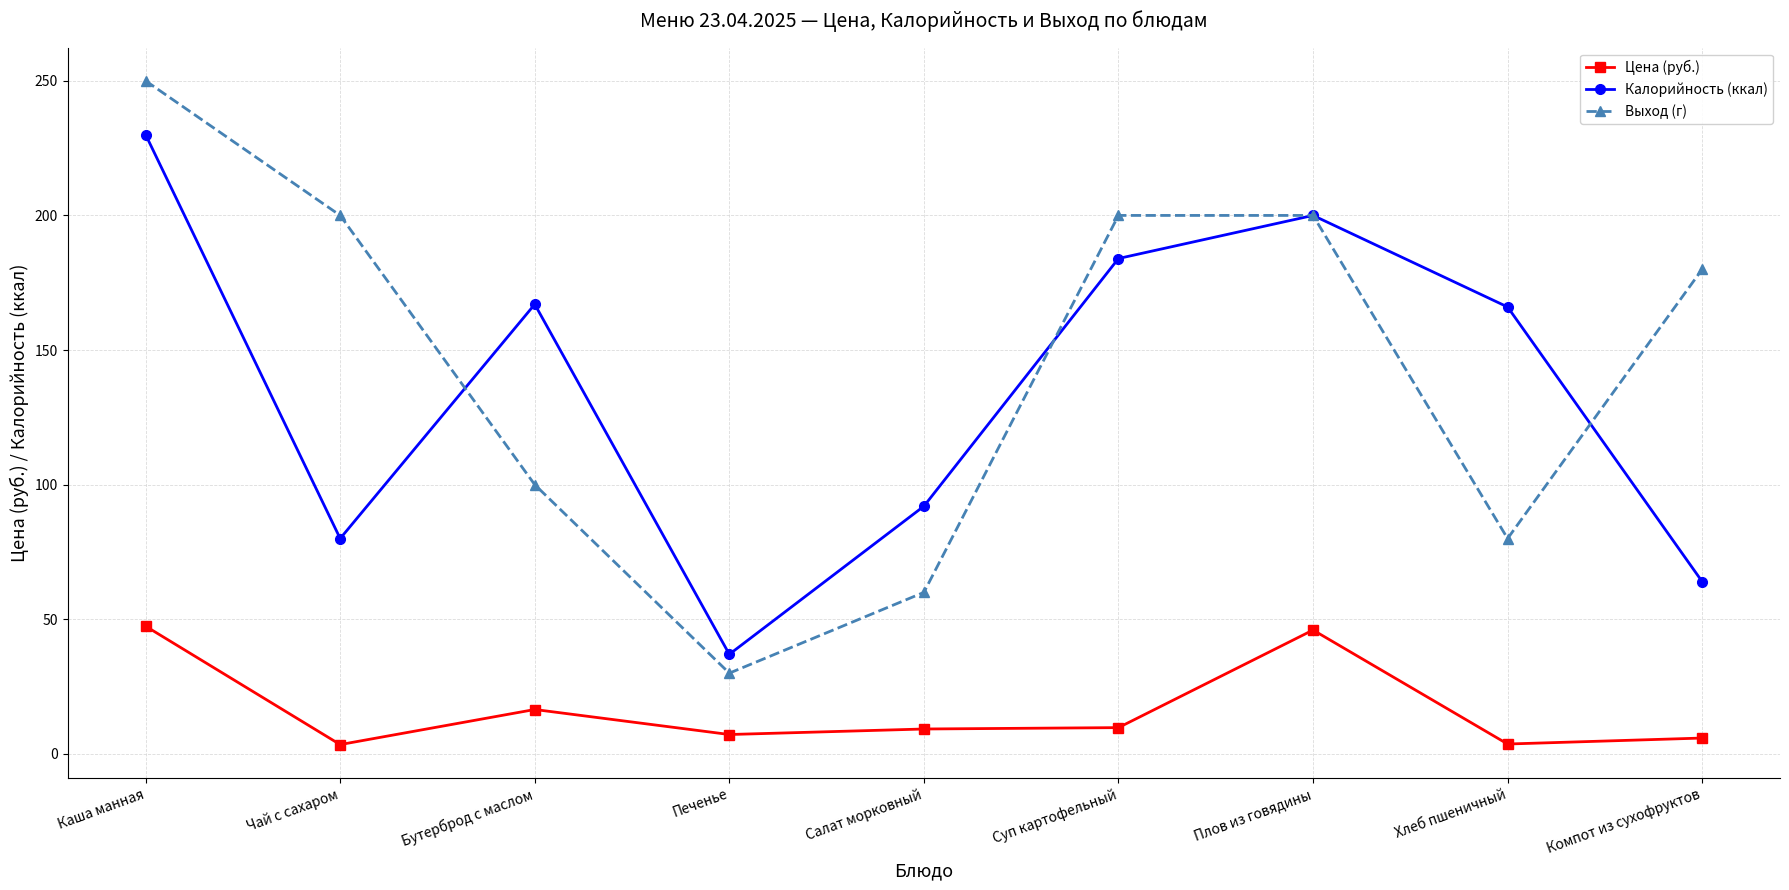

Rank the series by their maximum value, from lowest to highest.

Цена (руб.), Калорийность (ккал), Выход (г)